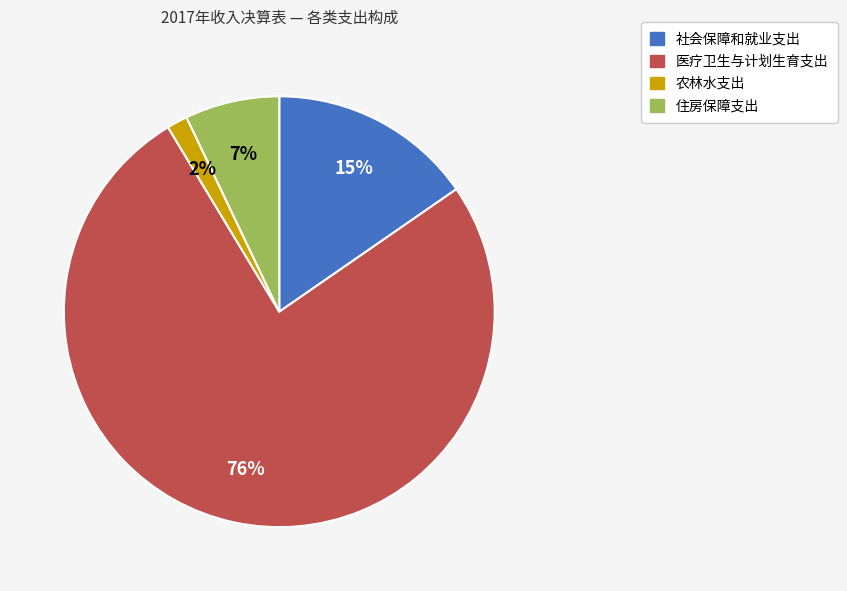

Rank the categories by value from lowest to highest.

农林水支出, 住房保障支出, 社会保障和就业支出, 医疗卫生与计划生育支出